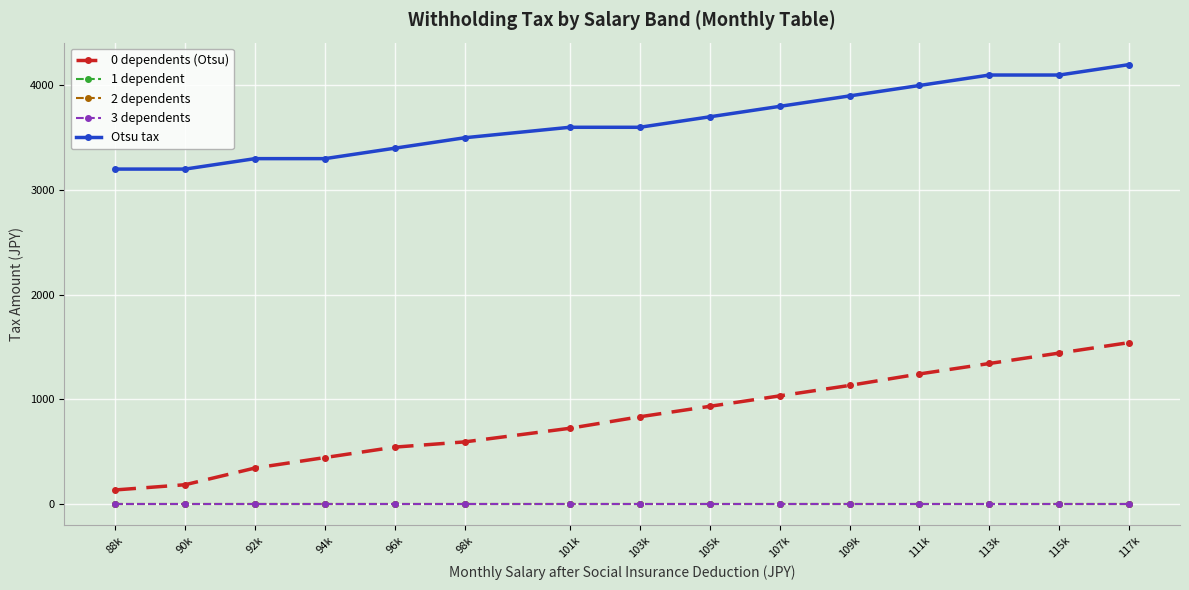

What are all the series names shown in the legend?

0 dependents (Otsu), 1 dependent, 2 dependents, 3 dependents, Otsu tax